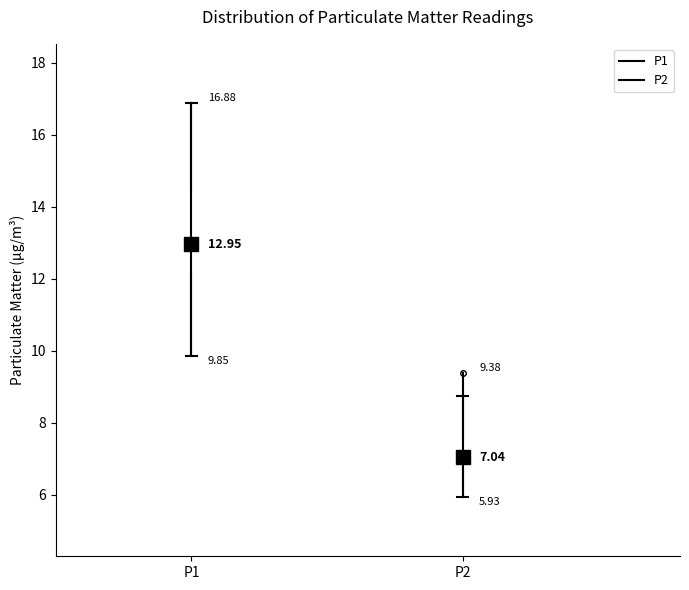

Which box is the tallest, from its lower edge to its upper edge?

P1